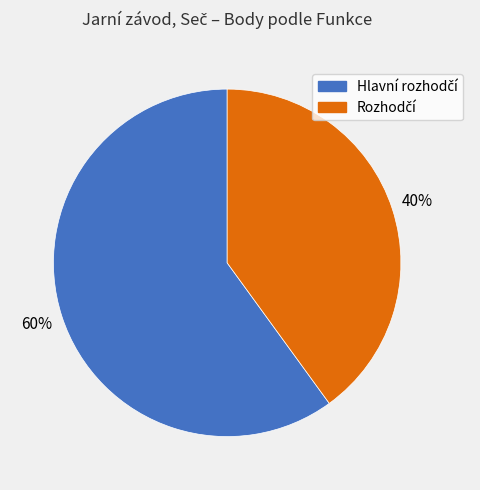

To the nearest percent, what is the average slice percentage?

50%